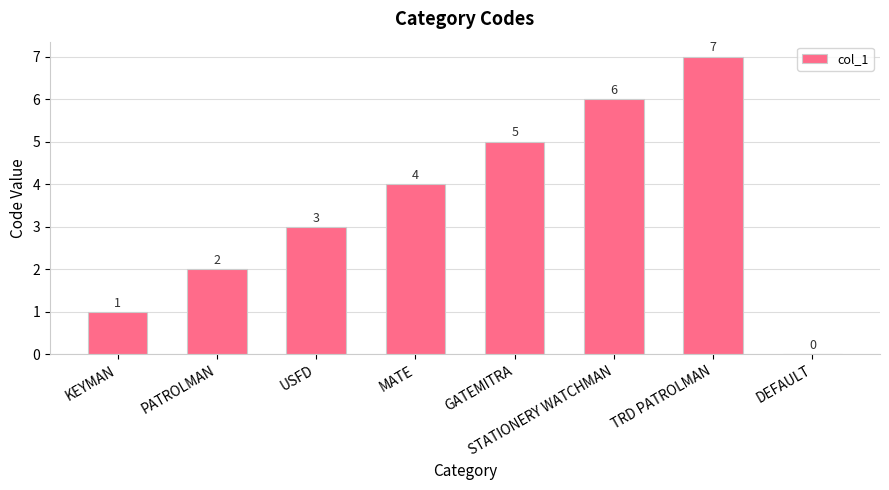

True or false: the data shows 4 at MATE.

True